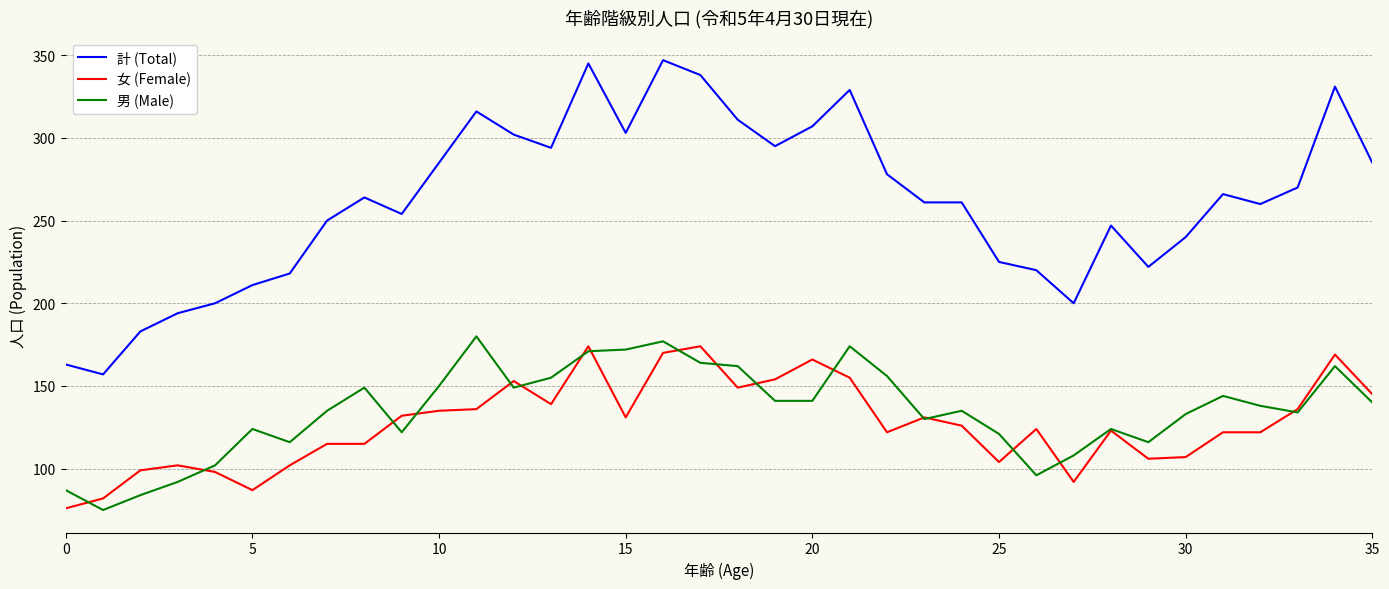

Which series has the widest spread of values?

計 (Total)